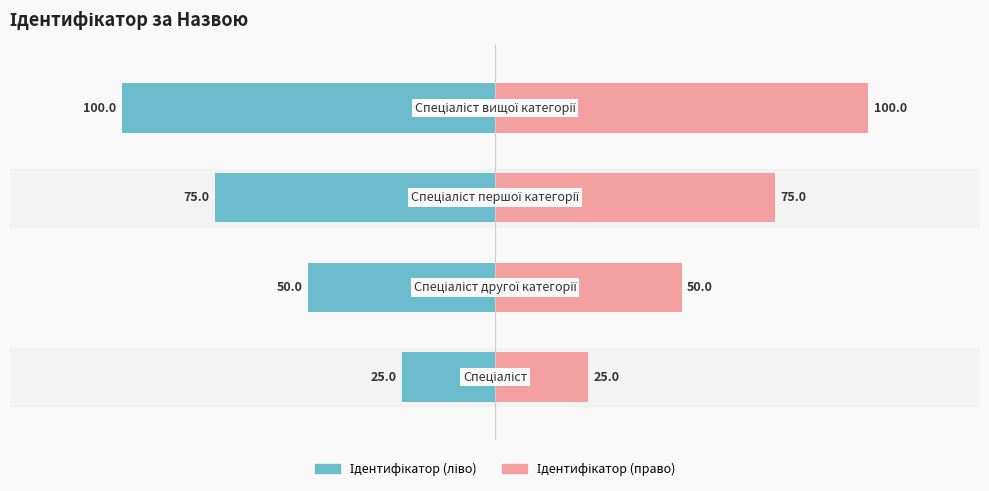

True or false: Ідентифікатор (право) has a value of 50 at 1.

True